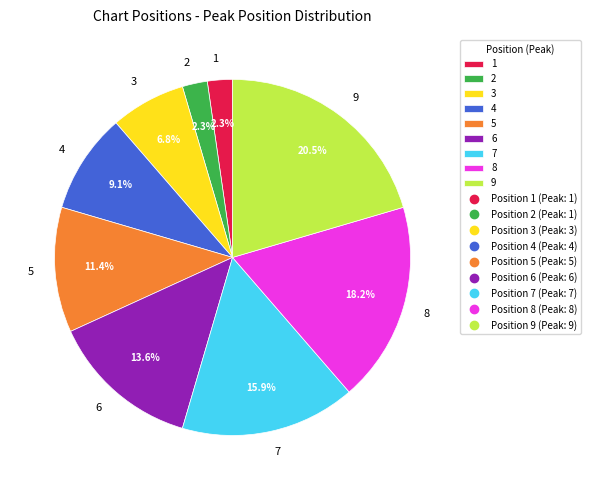

How many slices are in this pie chart?

9